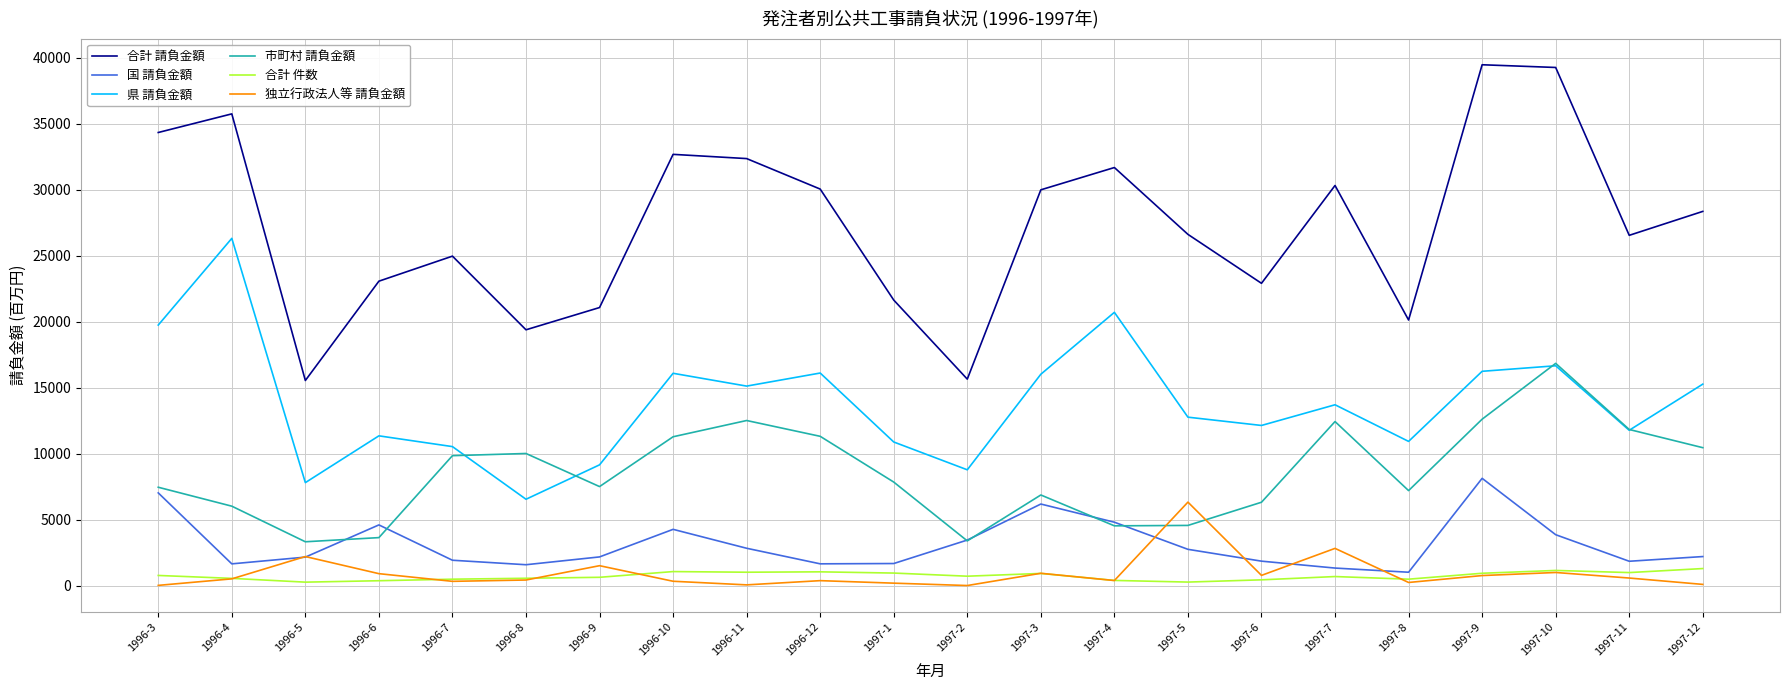

Where do 市町村 請負金額 and 独立行政法人等 請負金額 first cross each other?

1997-4 and 1997-5